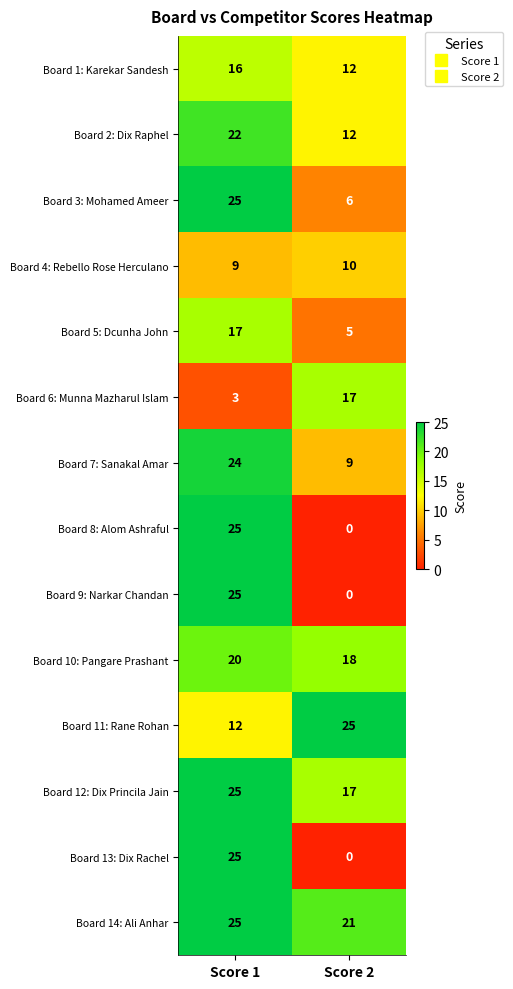

Read the Board 7: Sanakal Amar value at Score 2.

9